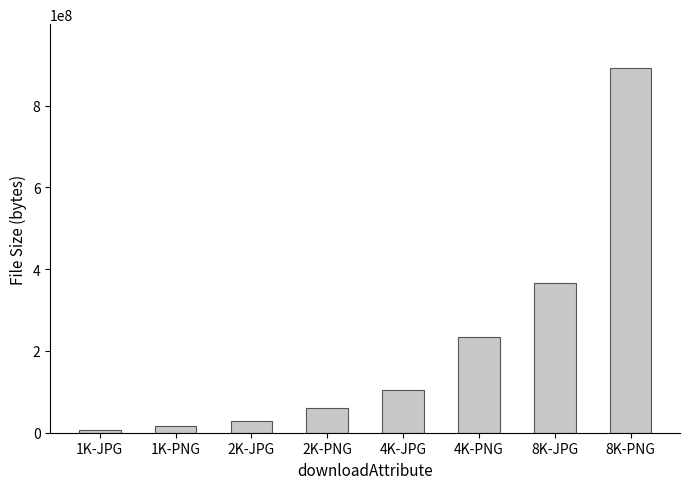

What is the maximum value shown in the chart?

891881664